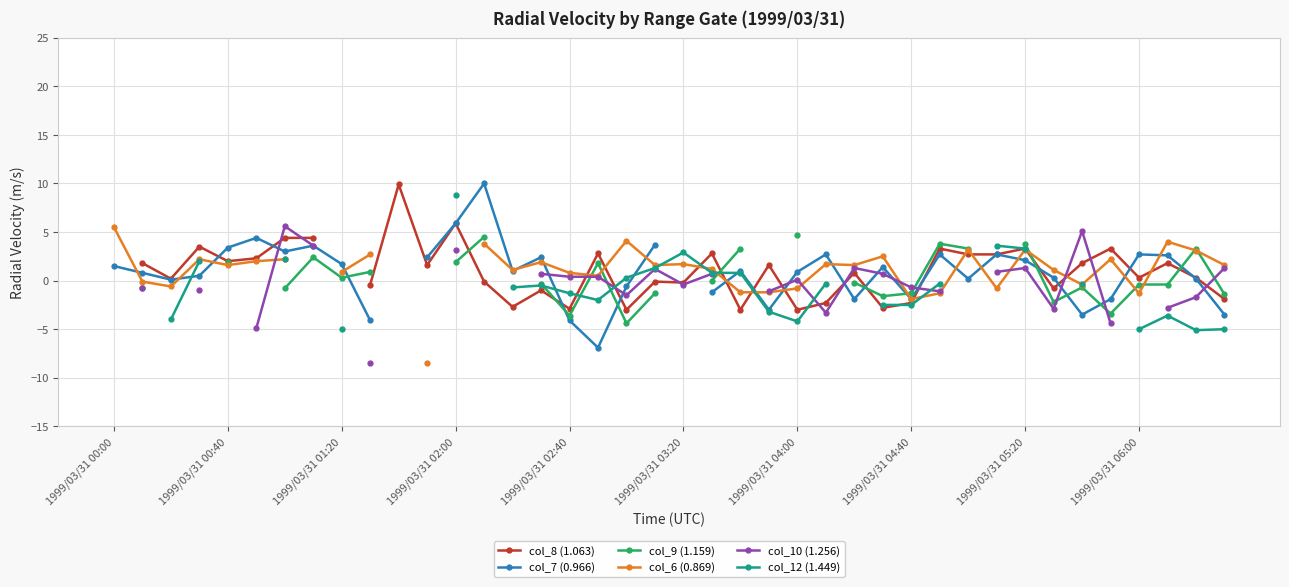

What value does the col_10 (1.256) series have at 1999/03/31 00:40?

-0.8